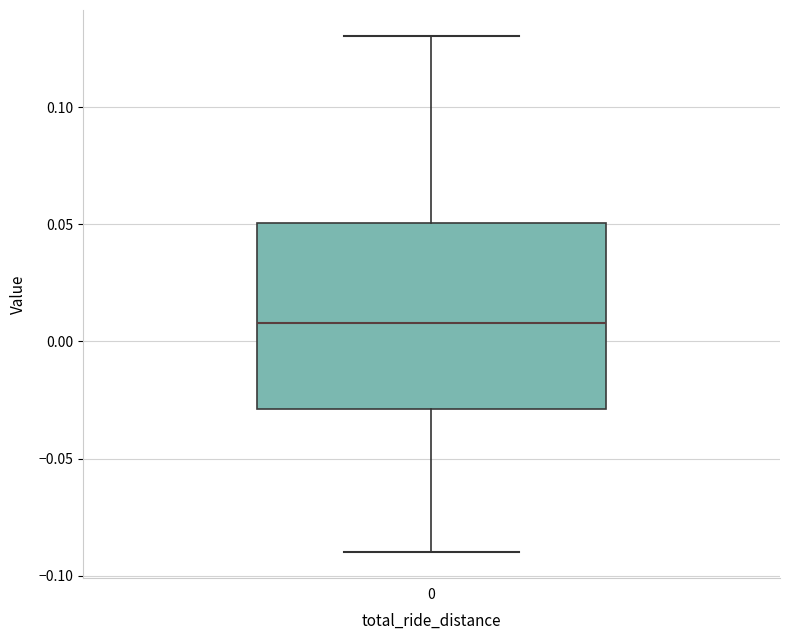

Transcribe this box plot: give where the median line is, the range the box spans, and where the two whiskers end, as read against the y-axis. The values are not printed on the chart, so give them approximately, as read against the axis.

median 0.01, box -0.03 to 0.05, whiskers -0.09 to 0.13